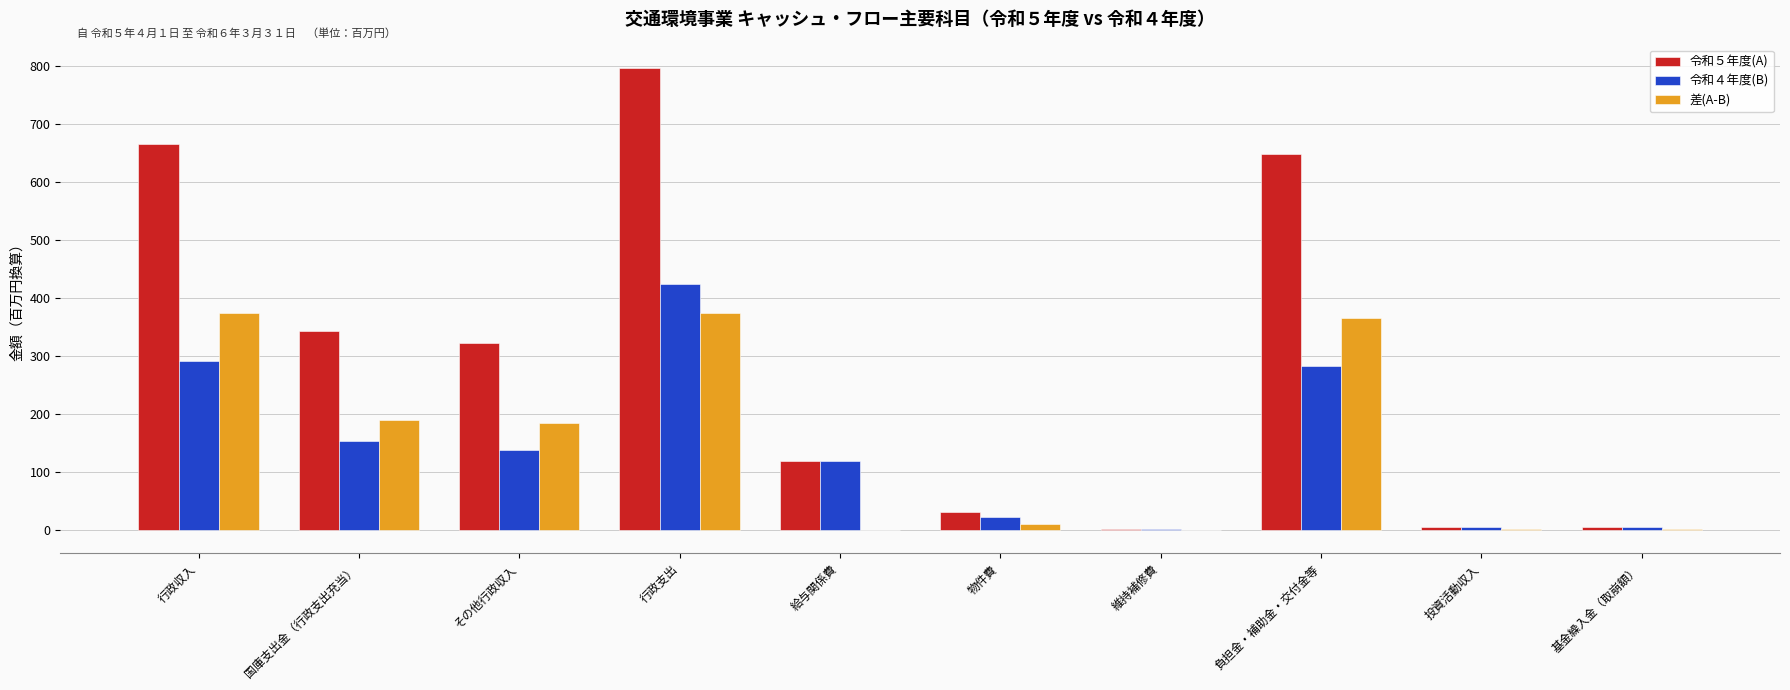

Which series changed the most between 給与関係費 and 投資活動収入?

令和４年度(B)